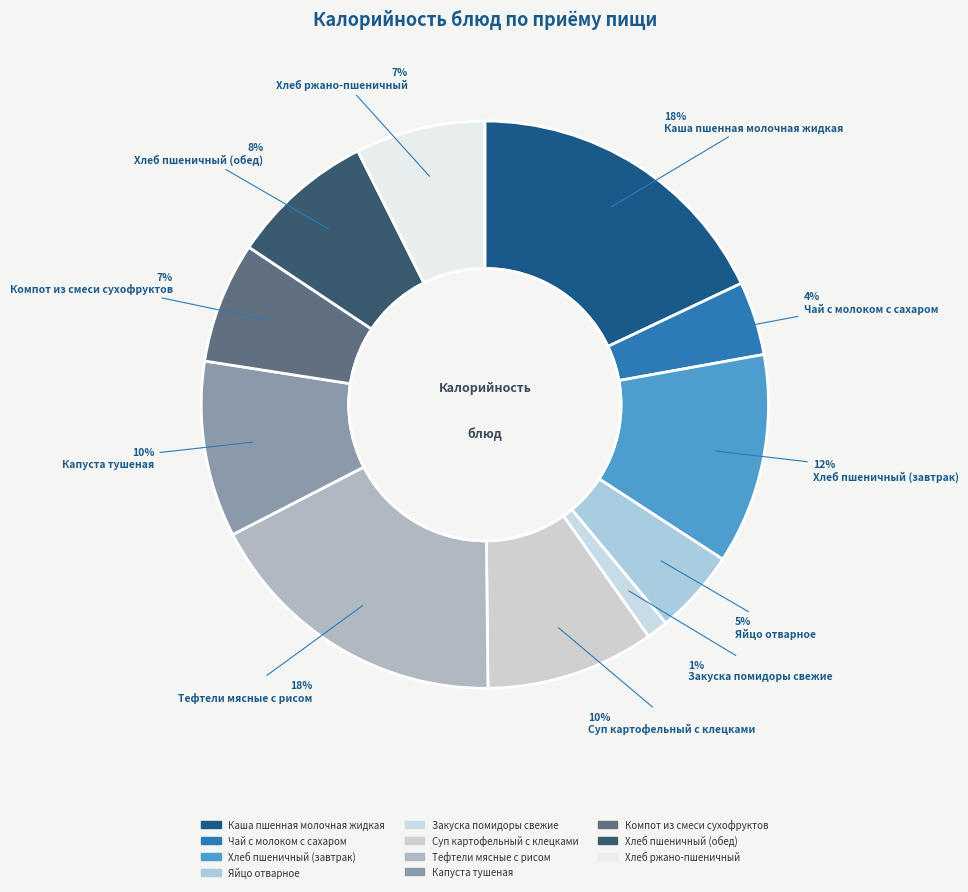

Combined, do Яйцо отварное and Хлеб пшеничный (обед) account for over 50%?

No